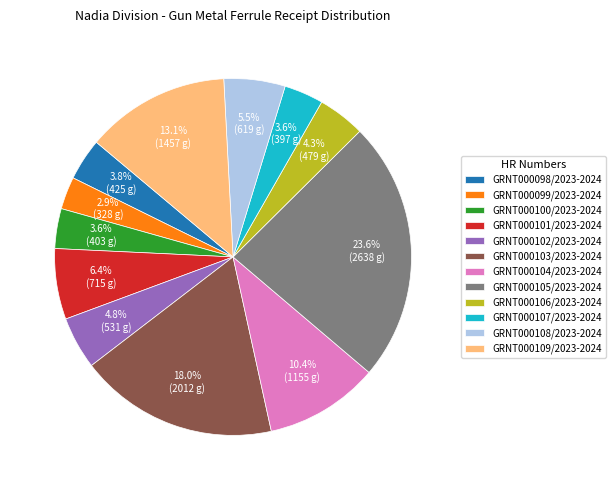

To the nearest percent, what percentage of the pie is GRNT000103/2023-2024?

18%